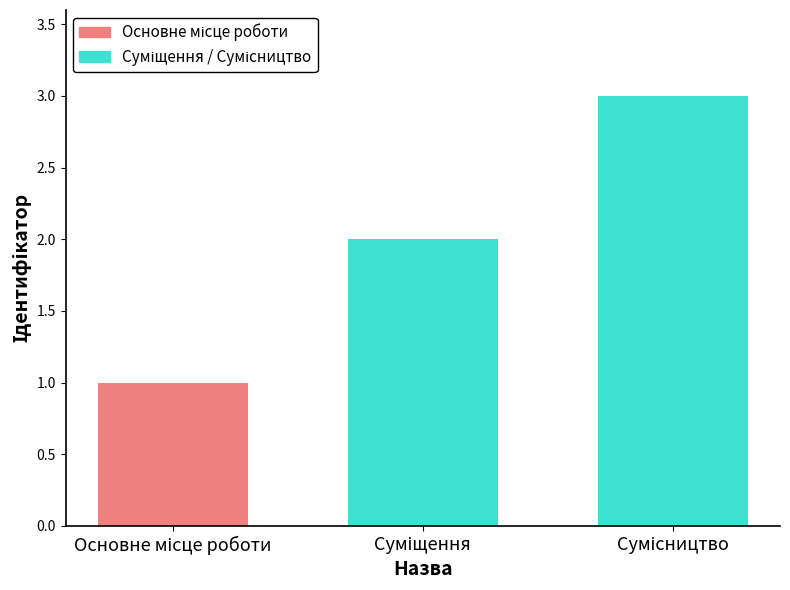

What is the maximum value shown in the chart?

3